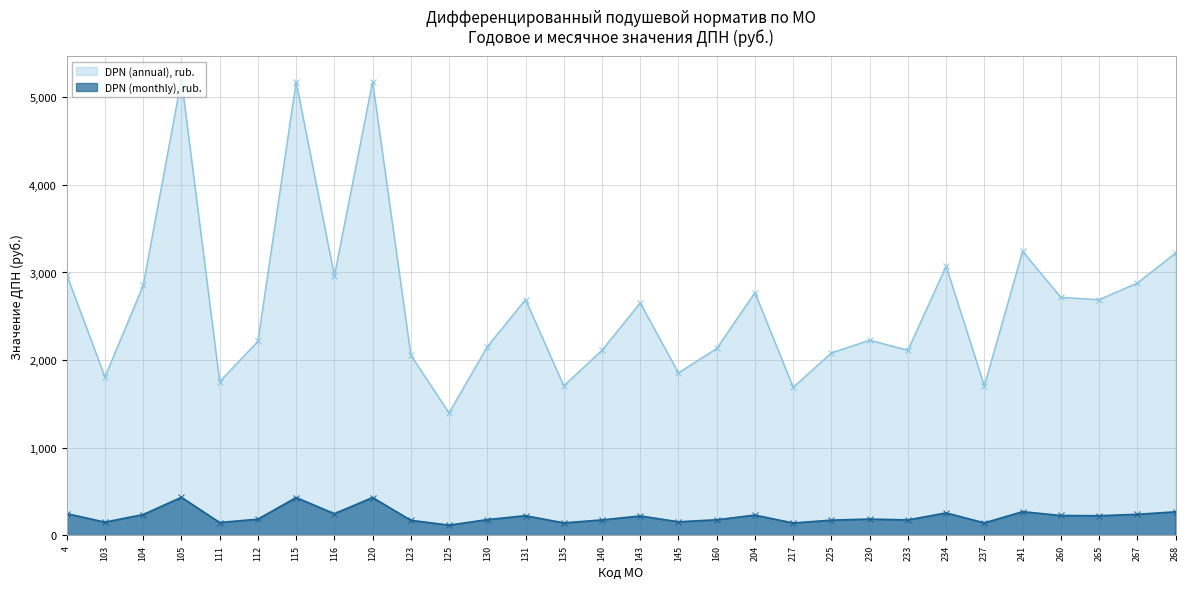

Where is DPN (monthly), rub. nearest to the value 275?

241